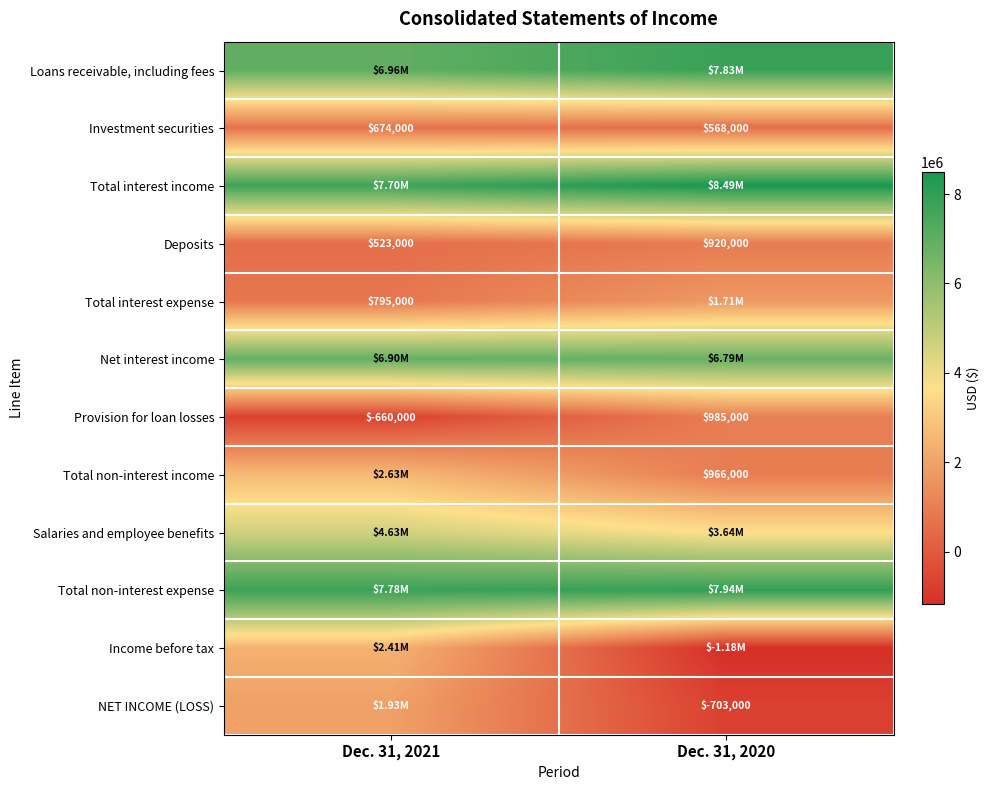

What is the total value across all series at Dec. 31, 2020?

37953000